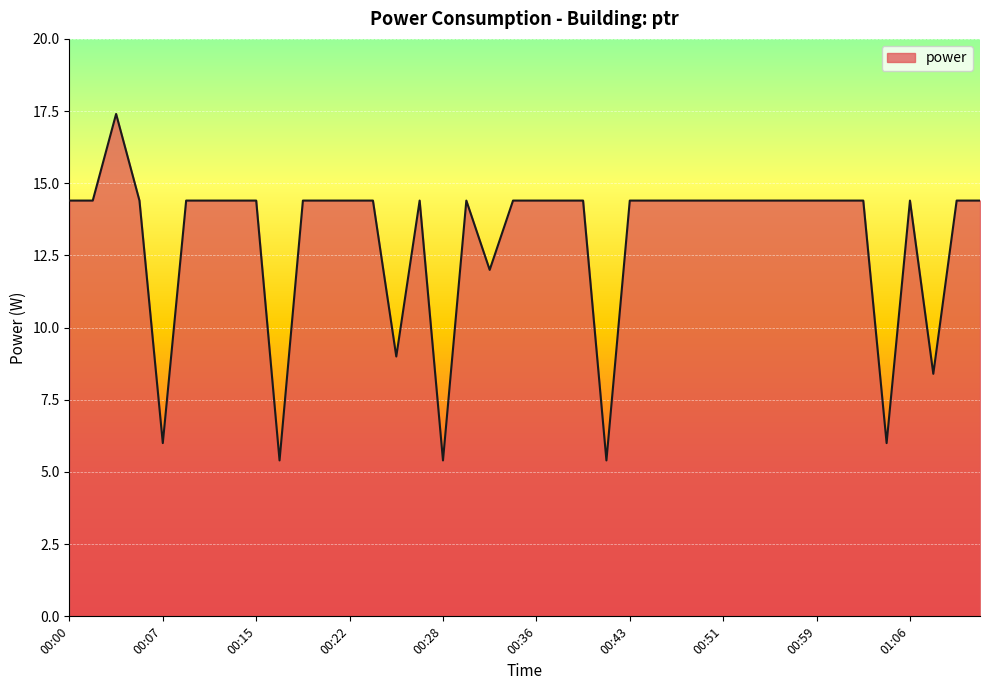

What is the maximum value shown in the chart?

17.4